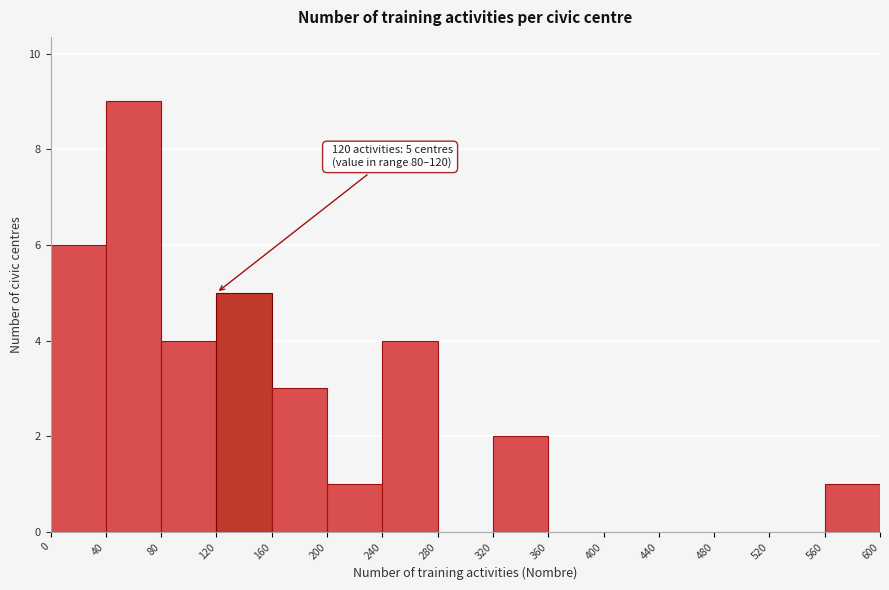

Which range on the x-axis has the tallest bar?

40 to 80